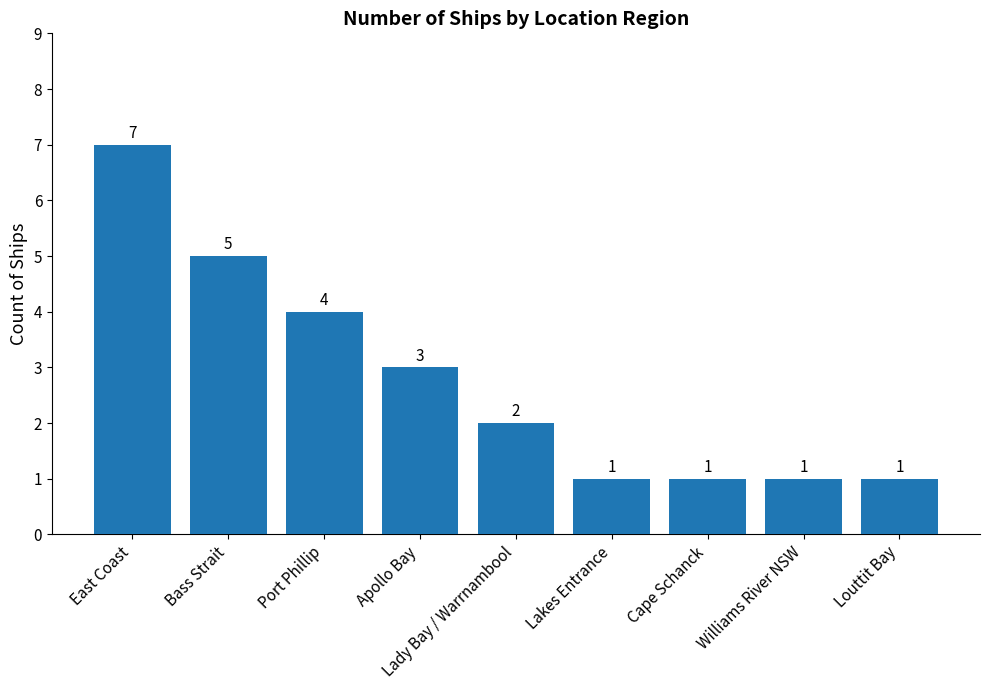

Reading left to right, list all the values displayed in this chart.

7	5	4	3	2	1	1	1	1